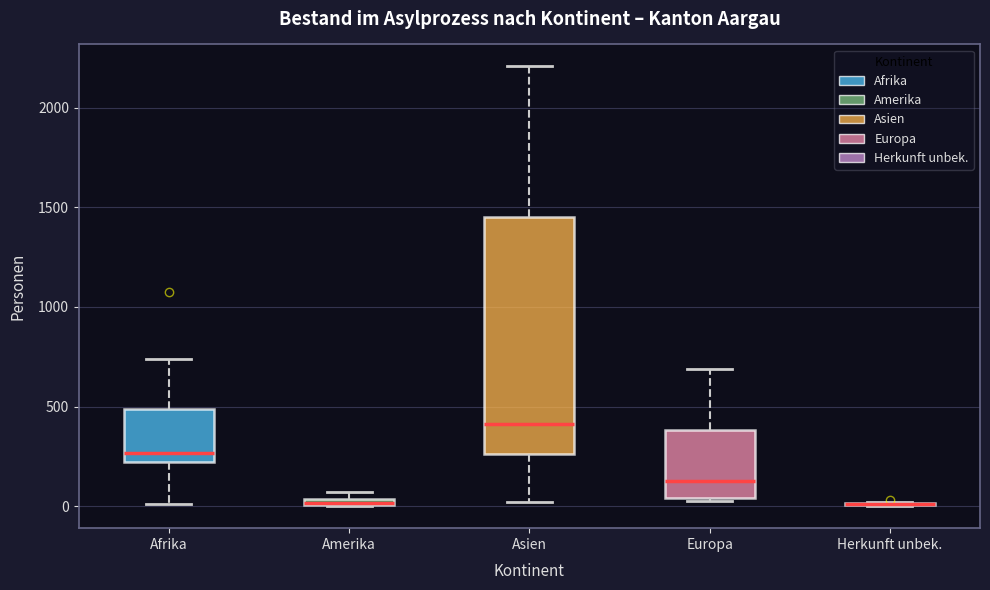

Comparing the boxes themselves (not the whiskers), which one is the tallest?

Asien